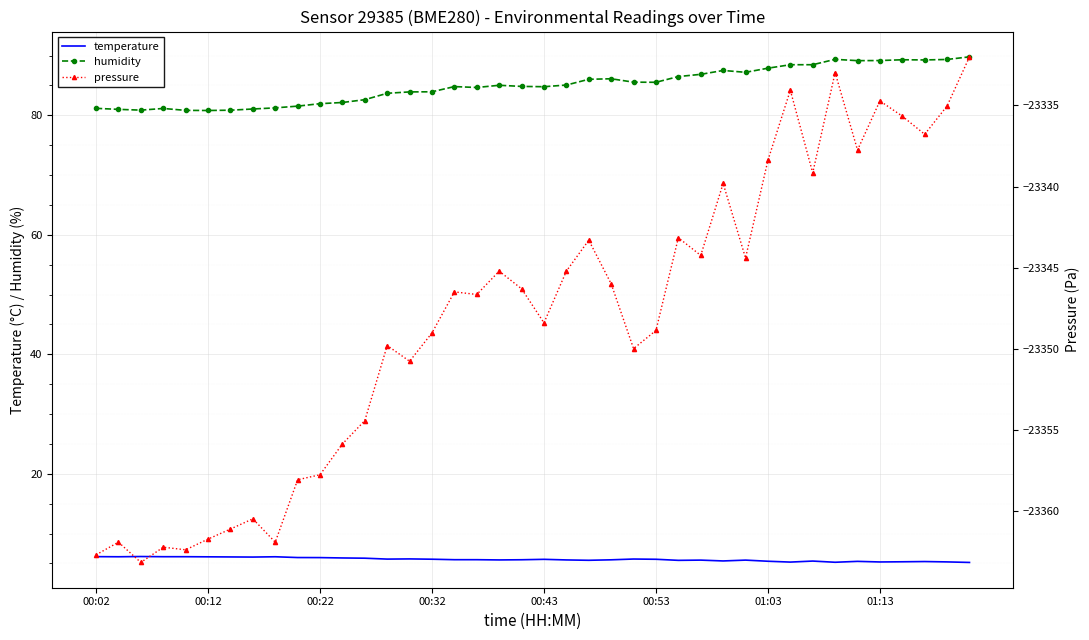

What is the minimum value shown in the chart?

-23363.2